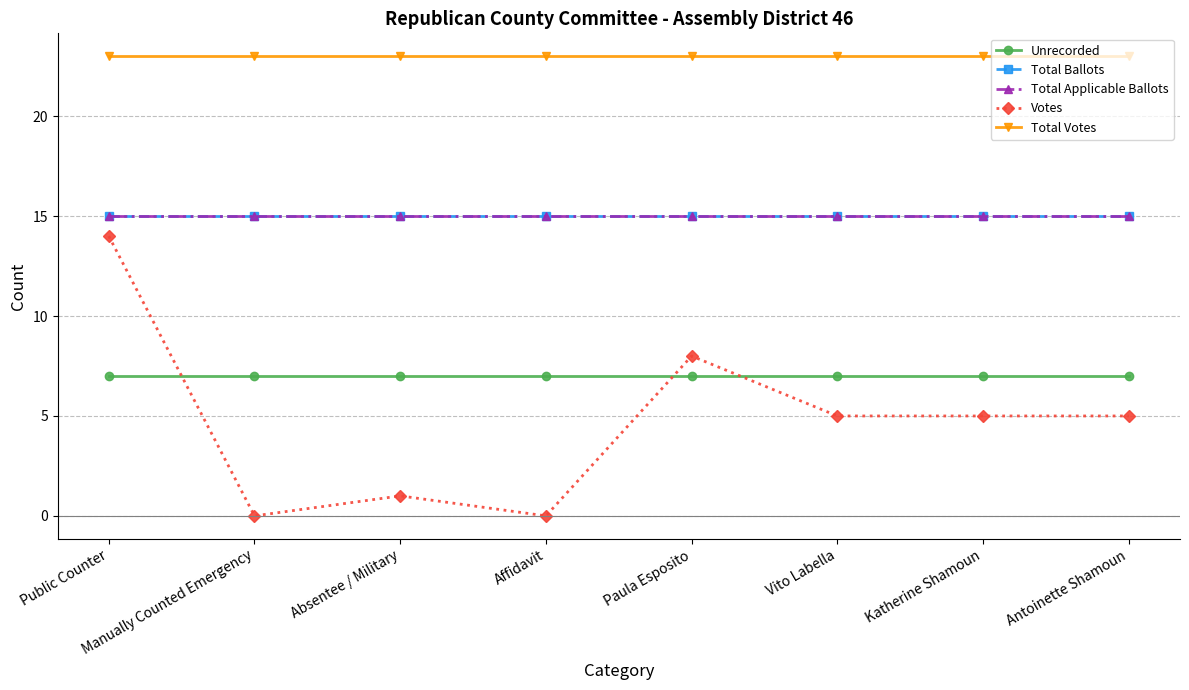

At which category is the sum across all series the highest?

Public Counter